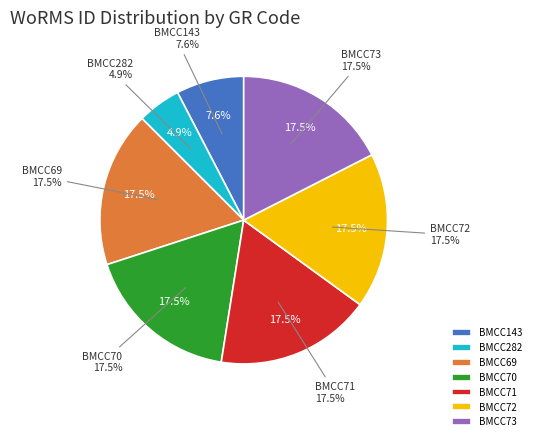

Which slice is the largest?

BMCC69